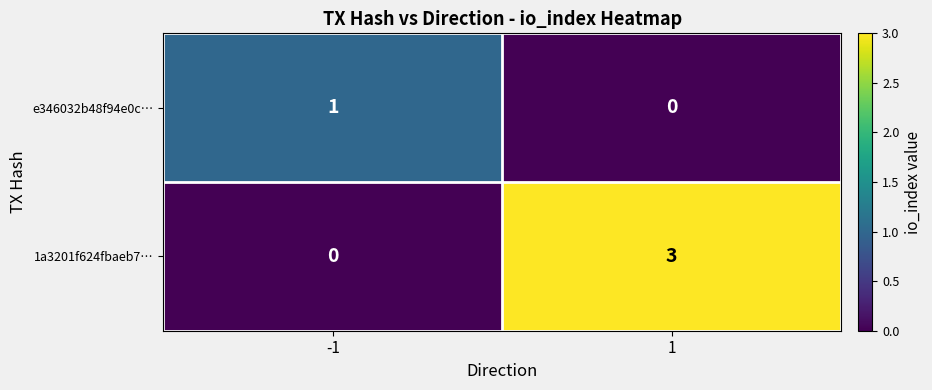

What is the sum of the 1a3201f624fbaeb7… values at -1 and 1?

3